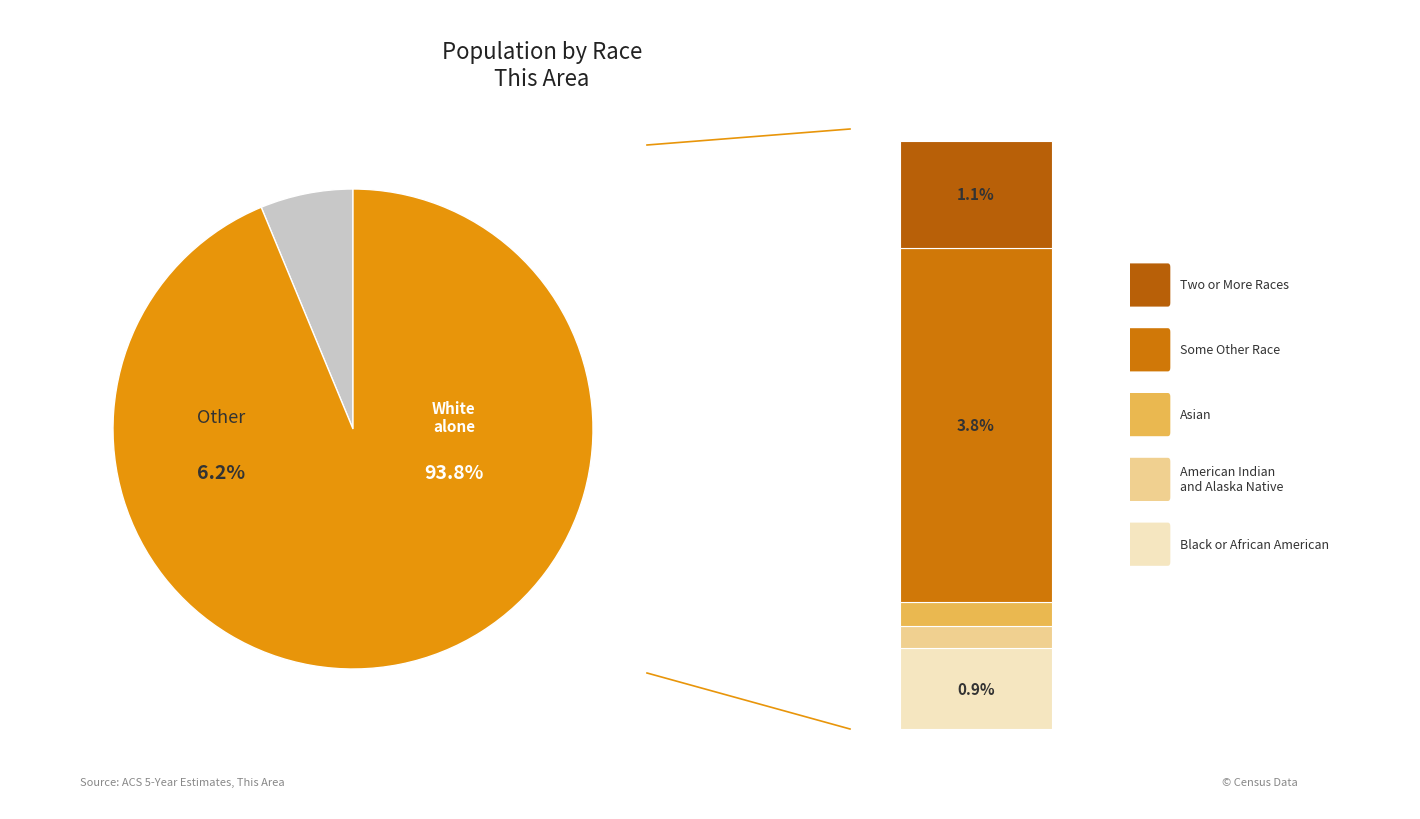

True or false: White alone accounts for 94% of the total.

True